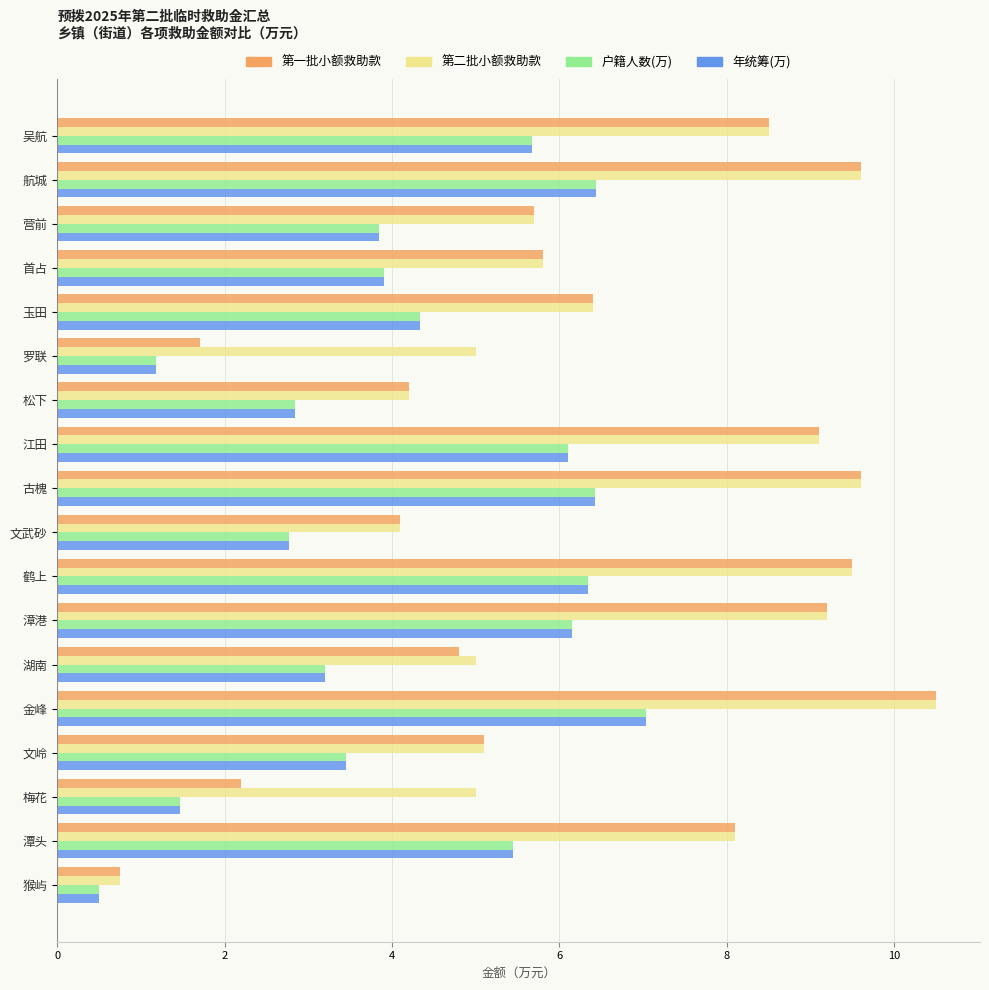

What is the difference between the highest and lowest values at 松下?

1.4